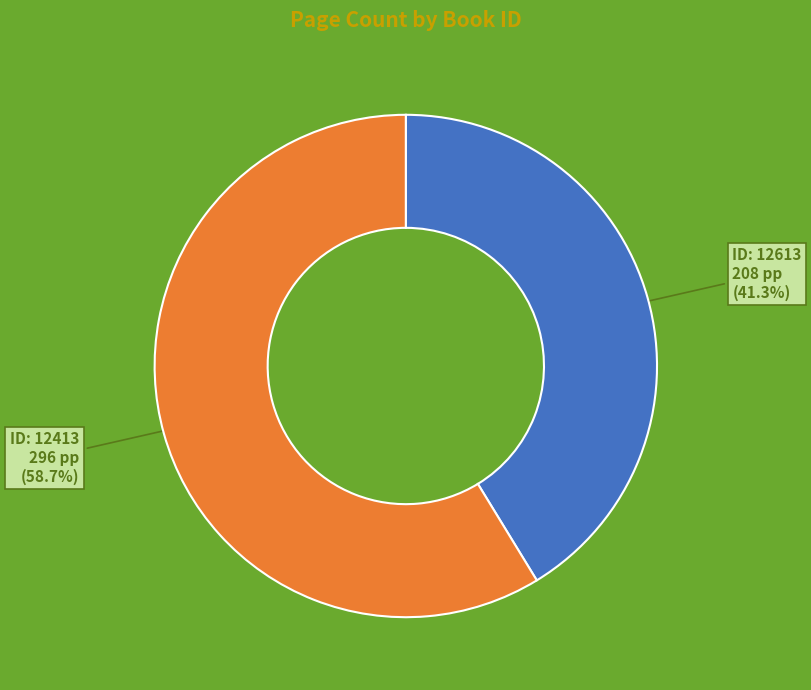

Does any single category account for the majority?

Yes